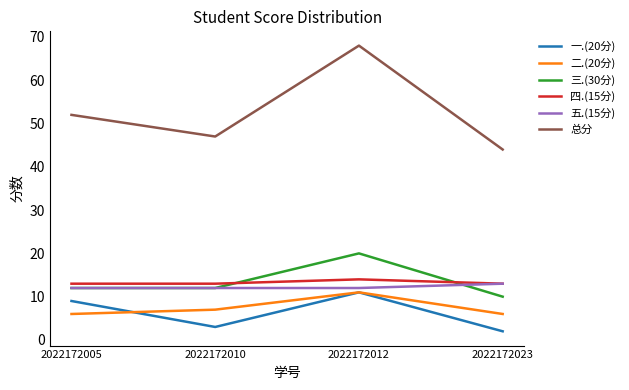

Read the 总分 value at 2022172005, to the nearest 5.

50